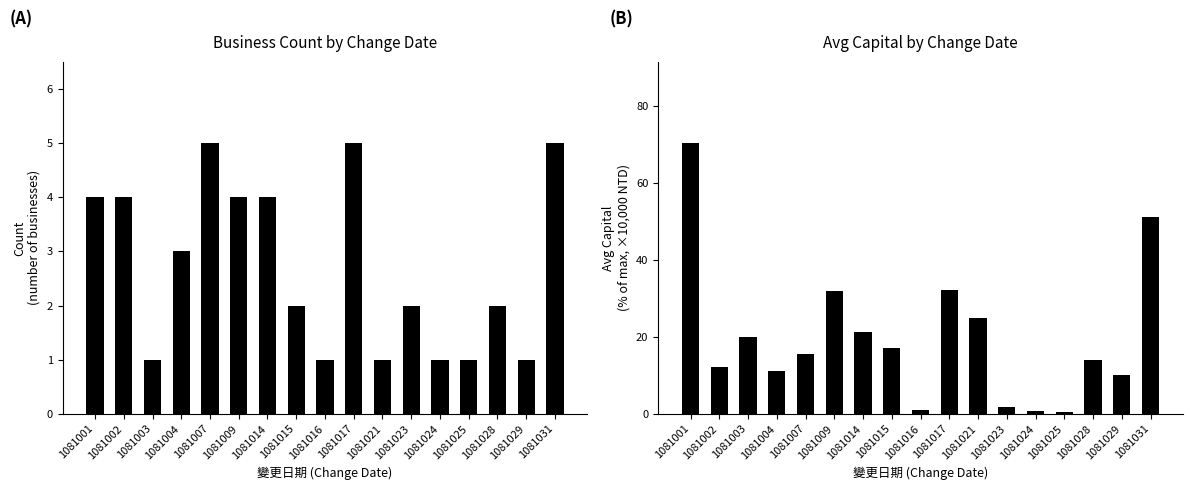

Which has a higher value, 1081028 or 1081031?

1081031